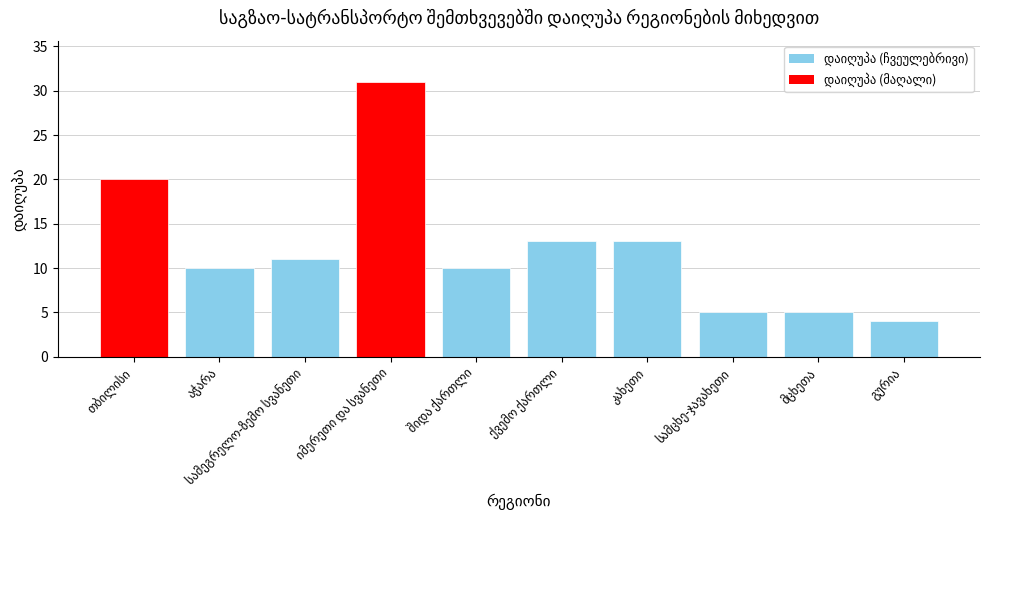

What is the average value?

12